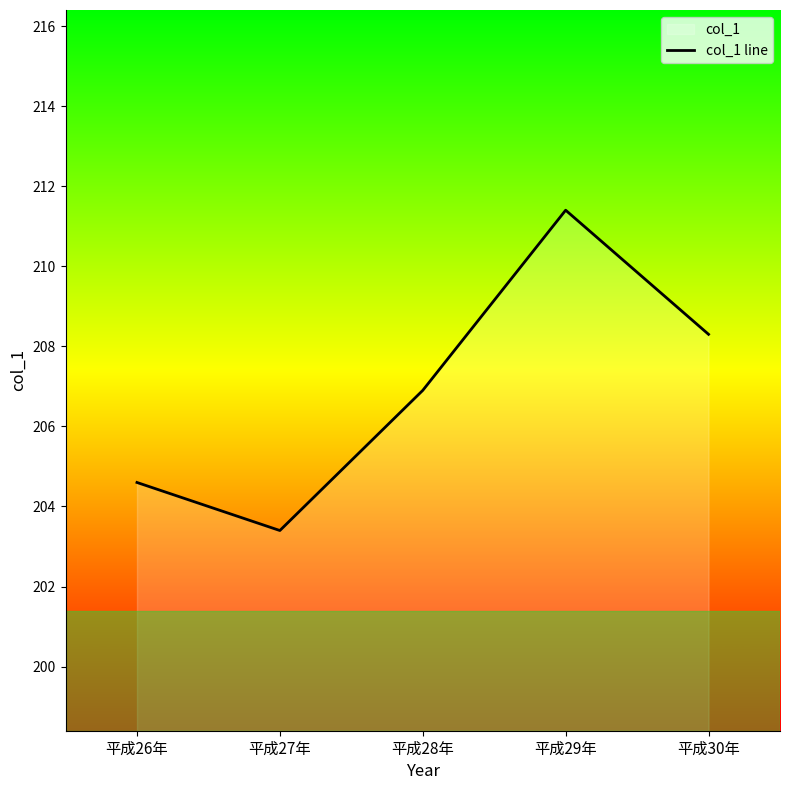

What is the difference between the values at 平成27年 and 平成26年?

1.2